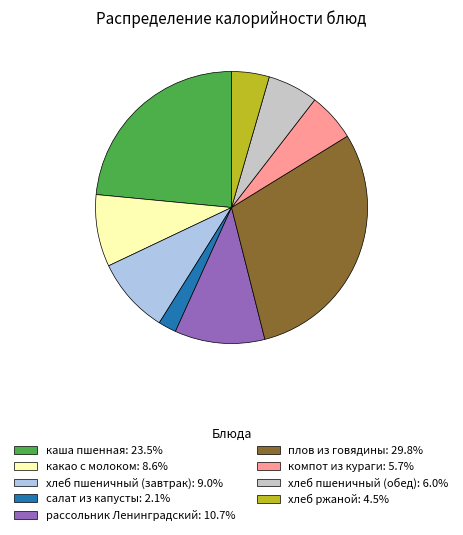

Is there any slice that represents more than half of the pie?

No